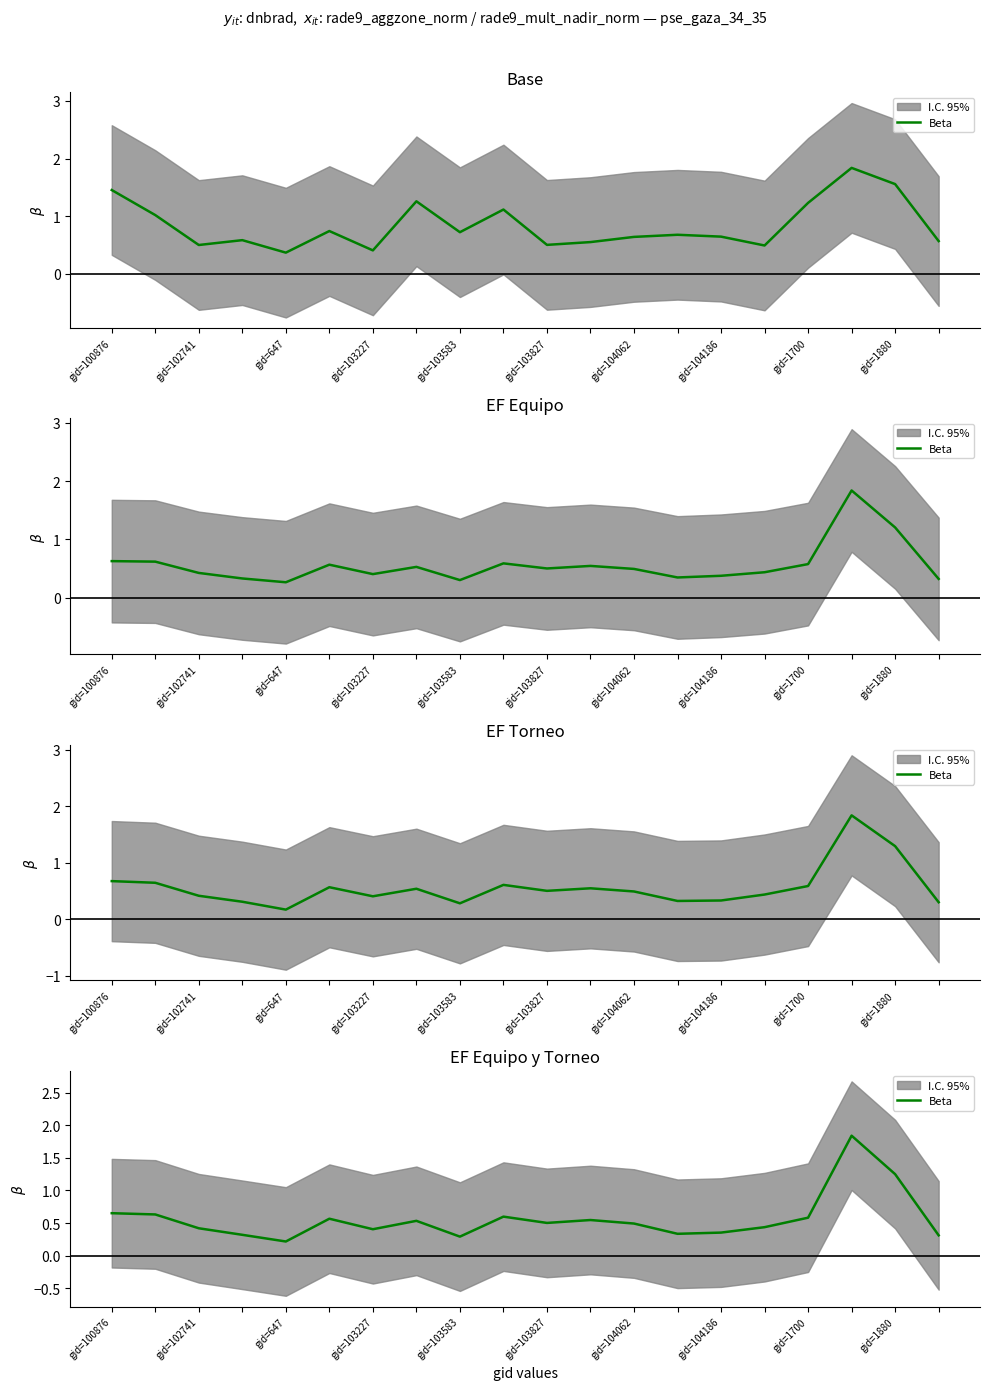

What is the sum of the values at gid=100876 and gid=1700?

1.2